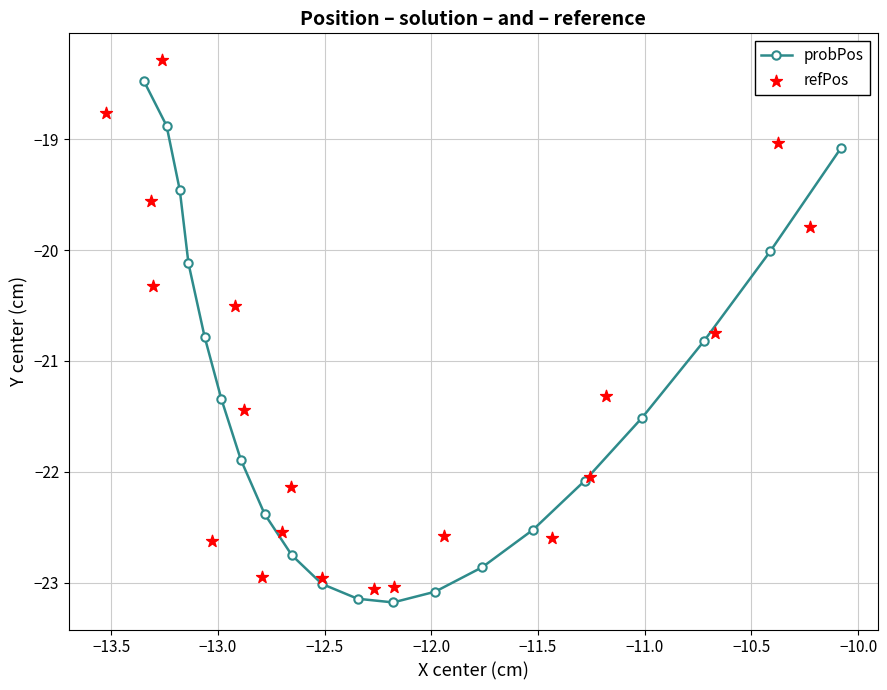

At how many categories does at least one series exceed -20?

5